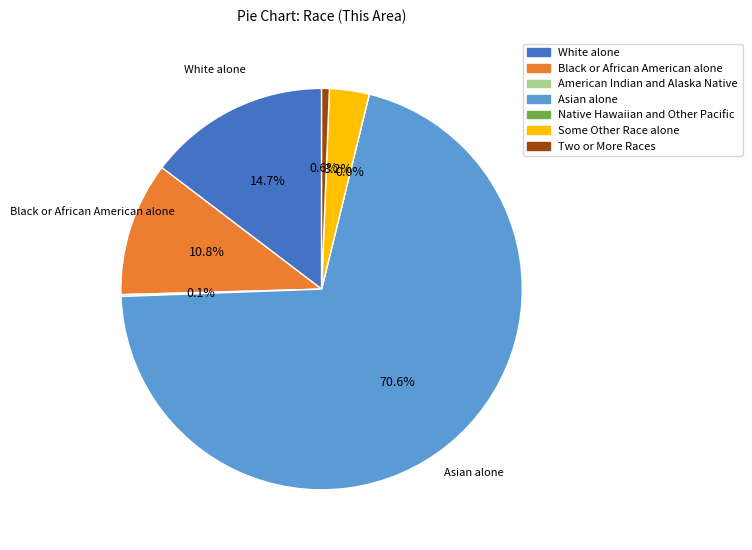

To the nearest percent, what is the difference between the largest and smallest slice percentages?

71%